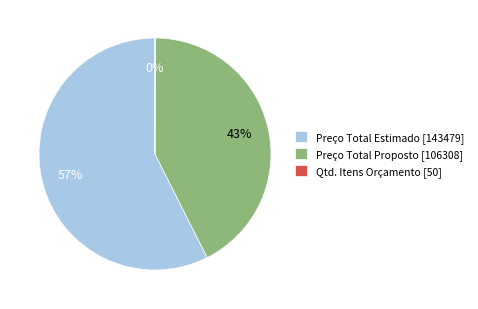

Do Preço Total Proposto [106308] and Preço Total Estimado [143479] together represent more than half of the pie?

Yes